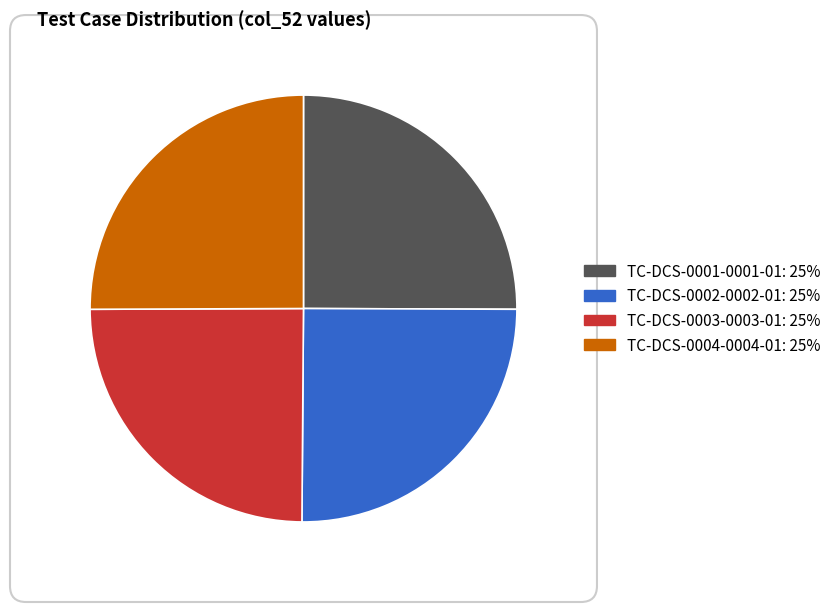

The TC-DCS-0001-0001-01 slice represents 16% of the pie. True or false?

False